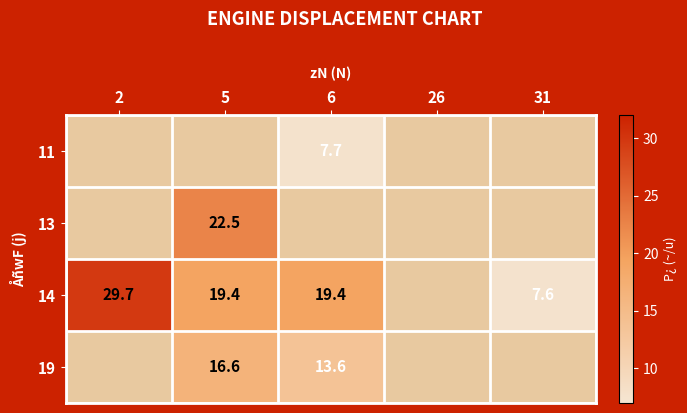

The 14 series shows 39.0 at 2. True or false?

False